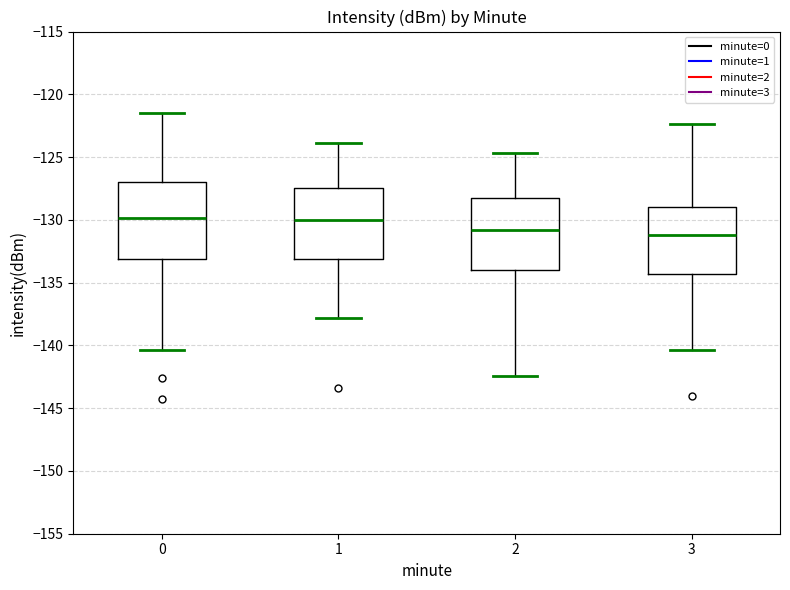

Reading left to right, transcribe this box plot: for each box, give where its median line is, the range the box spans, and where its two whiskers end, as read against the y-axis. The values are not printed on the chart, so give them approximately, as read against the axis.

0: median -130.0, box -133.0 to -127.0, whiskers -140.5 to -121.5
1: median -130.0, box -133.0 to -127.5, whiskers -138.0 to -124.0
2: median -131.0, box -134.0 to -128.5, whiskers -142.5 to -124.5
3: median -131.0, box -134.5 to -129.0, whiskers -140.5 to -122.5